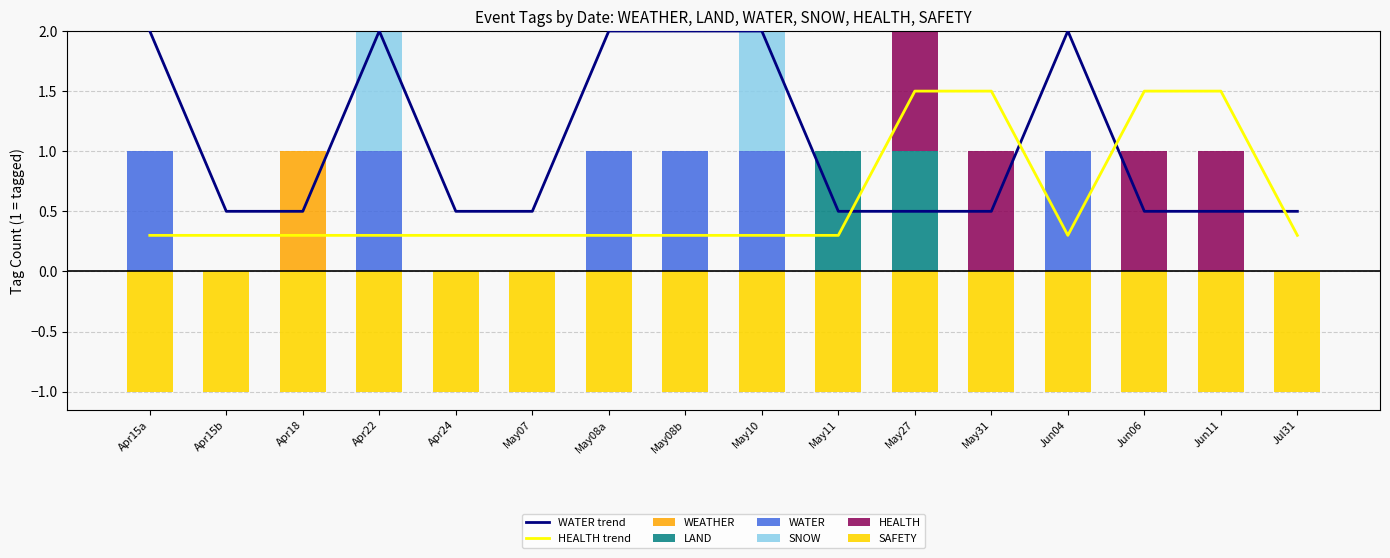

Rank the series by their maximum value, from lowest to highest.

WEATHER, LAND, SNOW, HEALTH, WATER